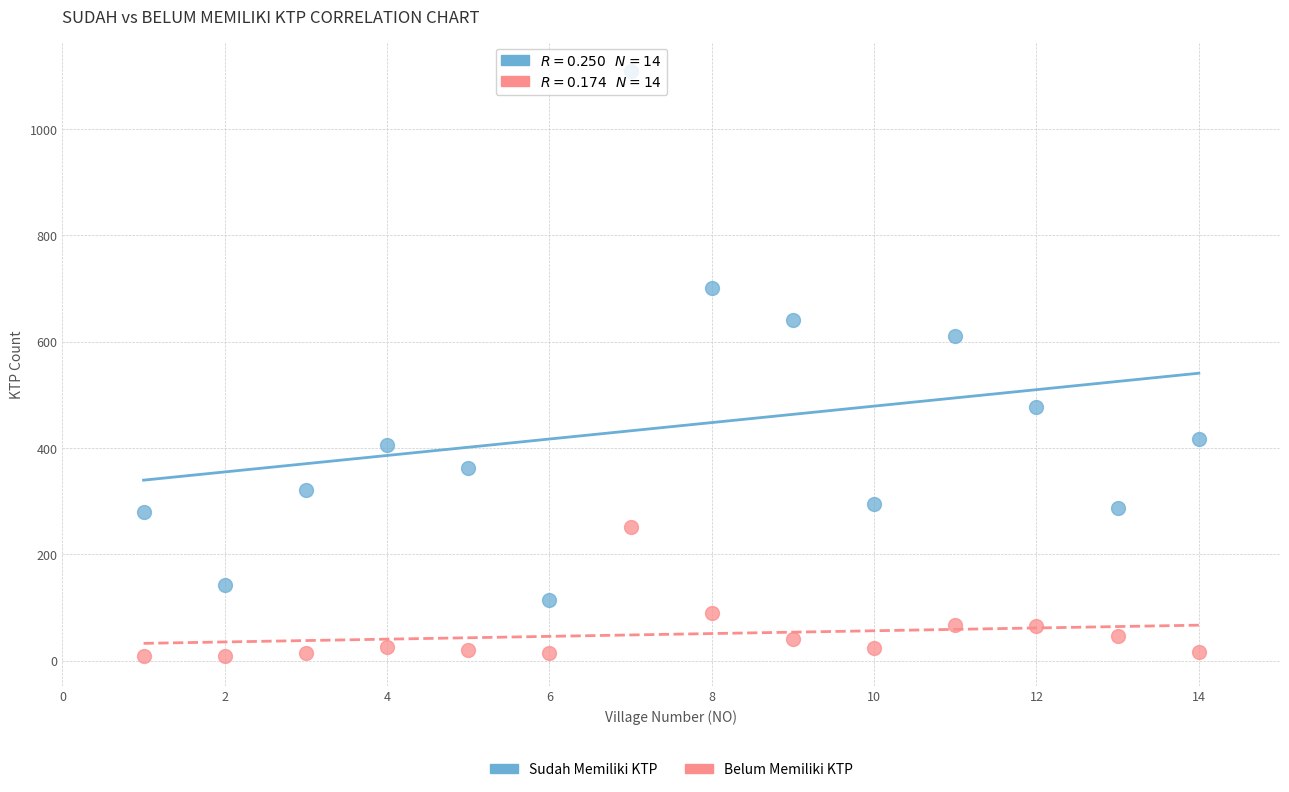

Across all data points, what is the range of X values (max minus min)?

13